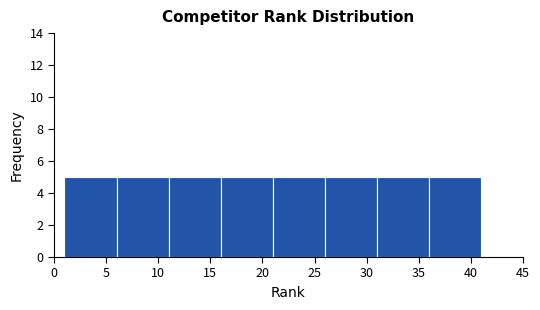

Reading left to right, list every bar in this chart as the range it spans on the x-axis followed by its height. The values are not printed on the chart, so give them approximately, as read against the axis.

1 to 6: 5
6 to 11: 5
11 to 16: 5
16 to 21: 5
21 to 26: 5
26 to 31: 5
31 to 36: 5
36 to 41: 5